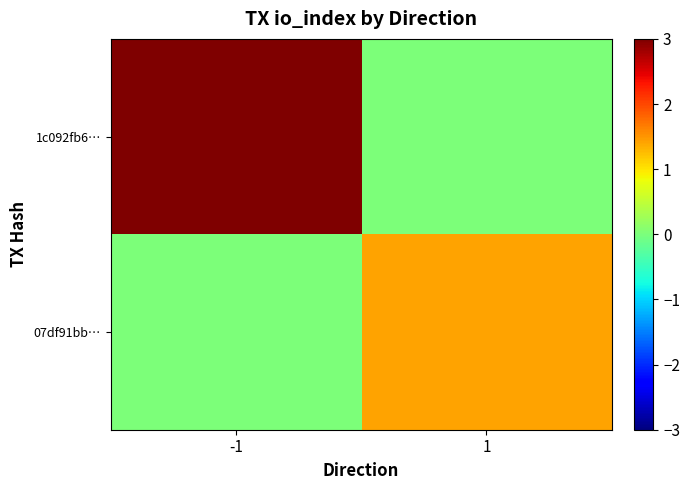

Rank the series at 1 from highest to lowest value.

07df91bb…, 1c092fb6…